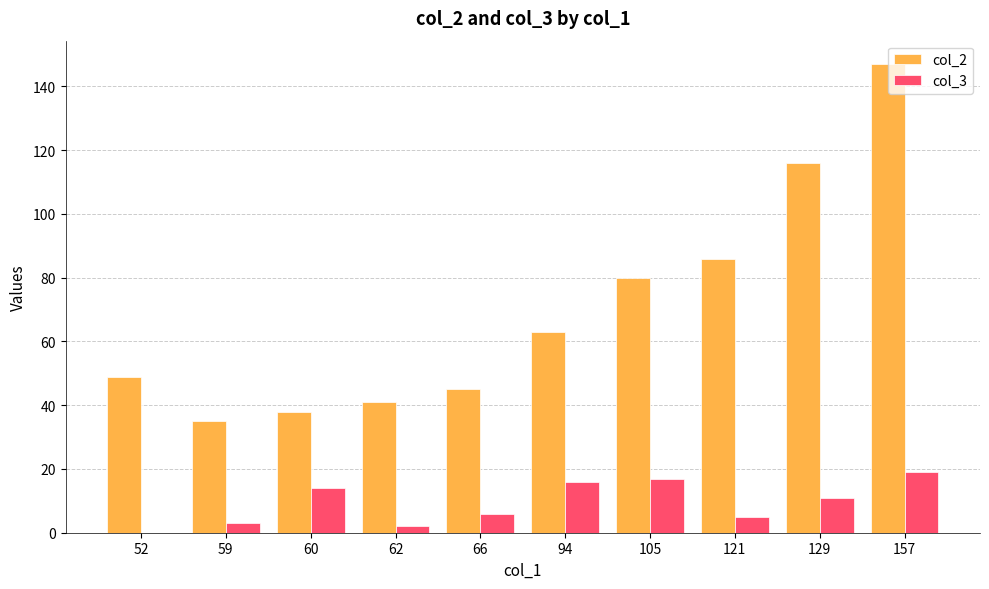

What is the greatest value displayed?

147